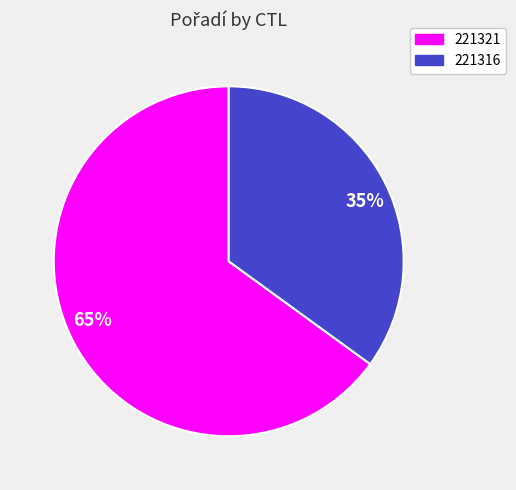

Count the number of slices in the pie.

2